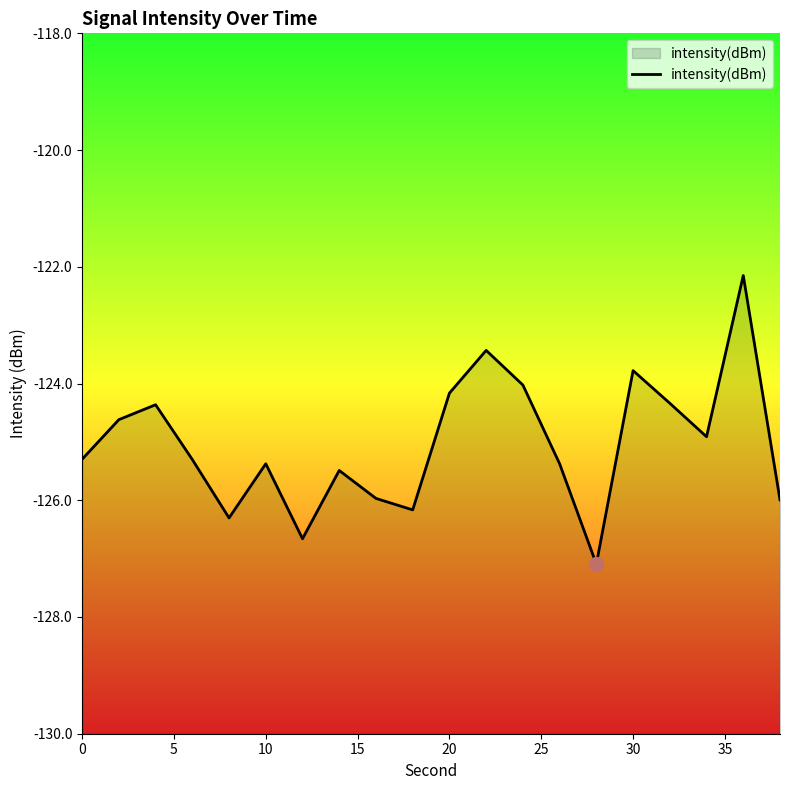

Is it true that the value at 10 is -125.4?

True